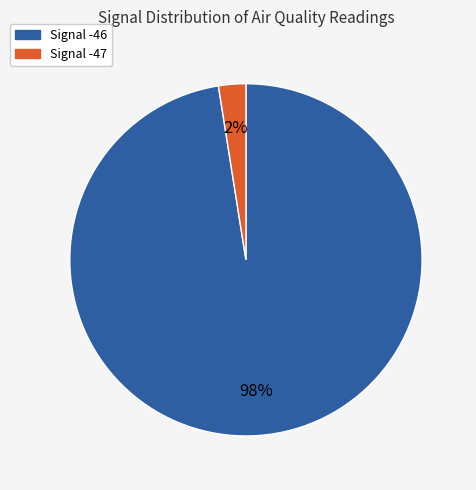

Is there a majority slice in this chart?

Yes